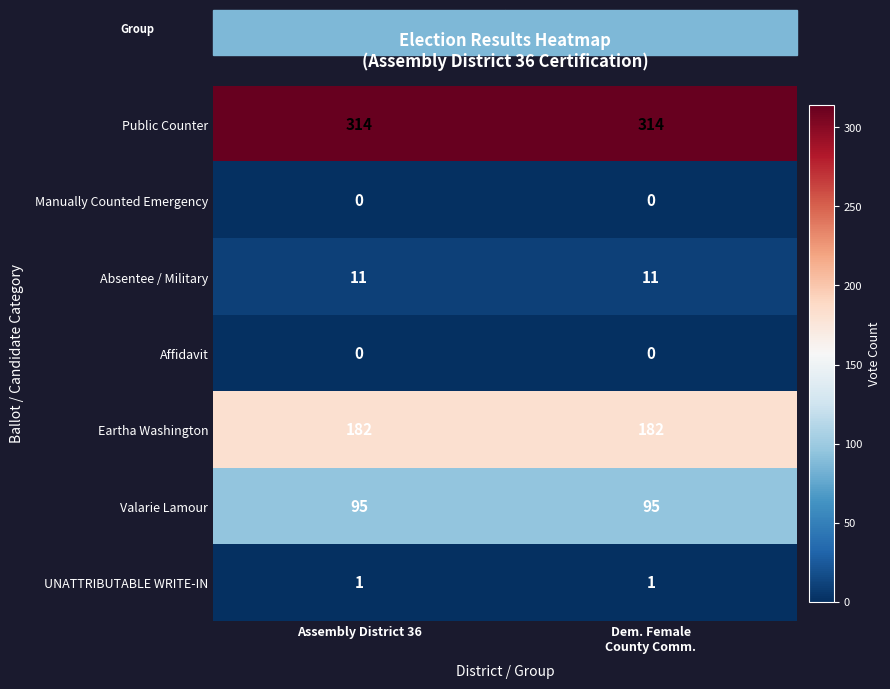

What is the spread (max minus min) of values at Assembly District 36?

314